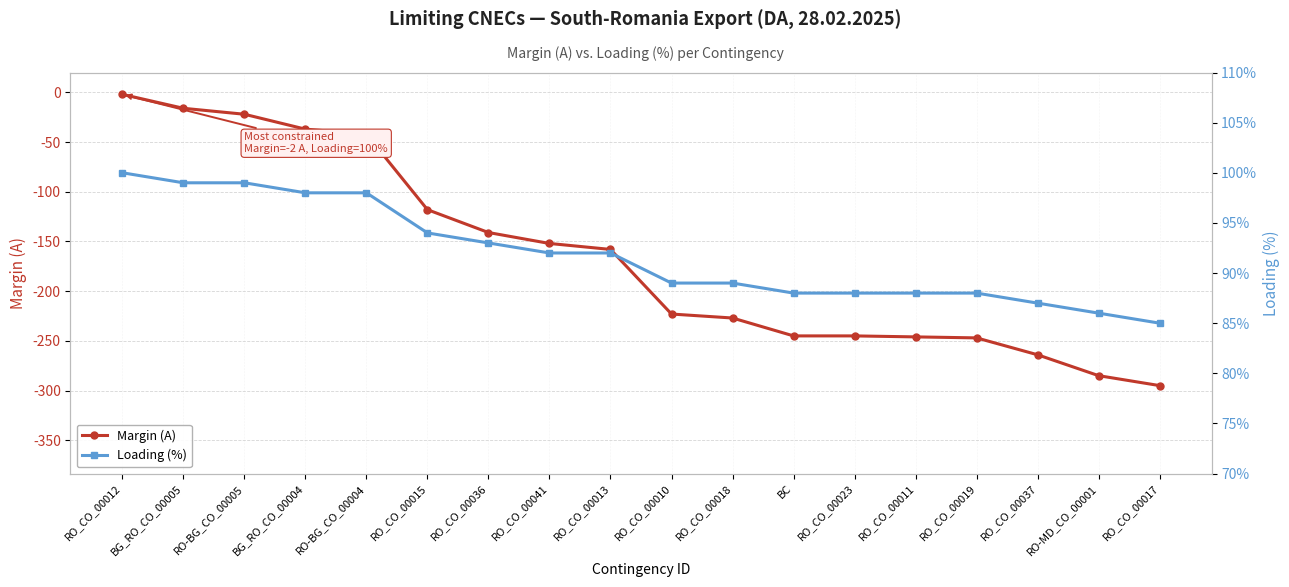

Where is Margin (A) nearest to the value -148?

RO_CO_00041